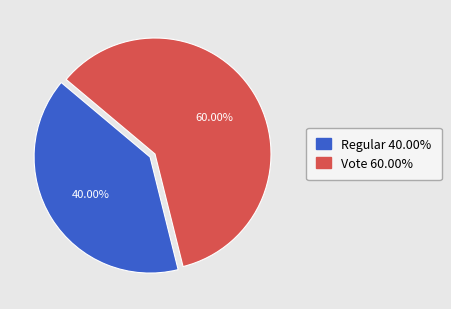

True or false: Regular accounts for 40% of the total.

True